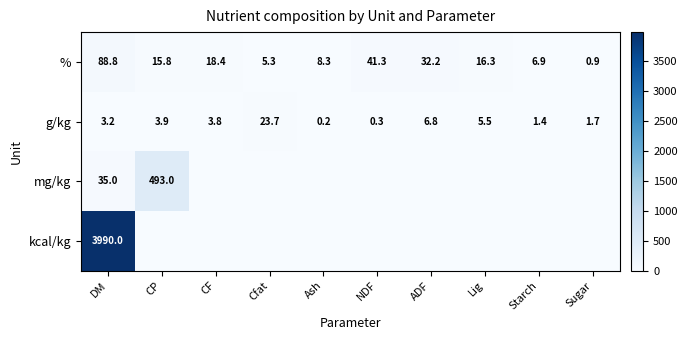

The g/kg series shows 5.5 at Lig. True or false?

True